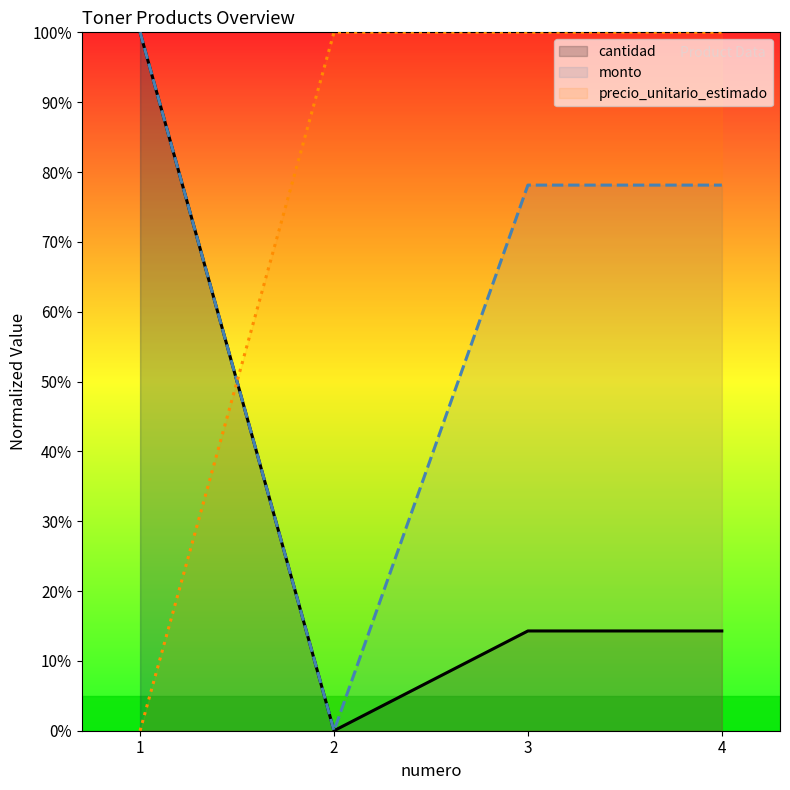

At which category does monto reach its first local valley?

2